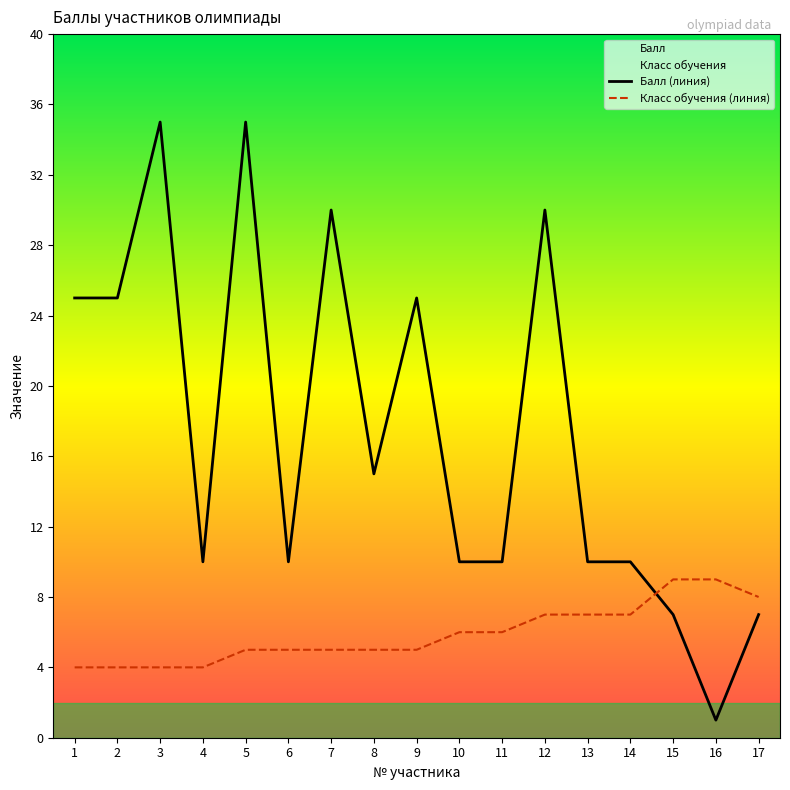

What is the average value of the Балл series?

17